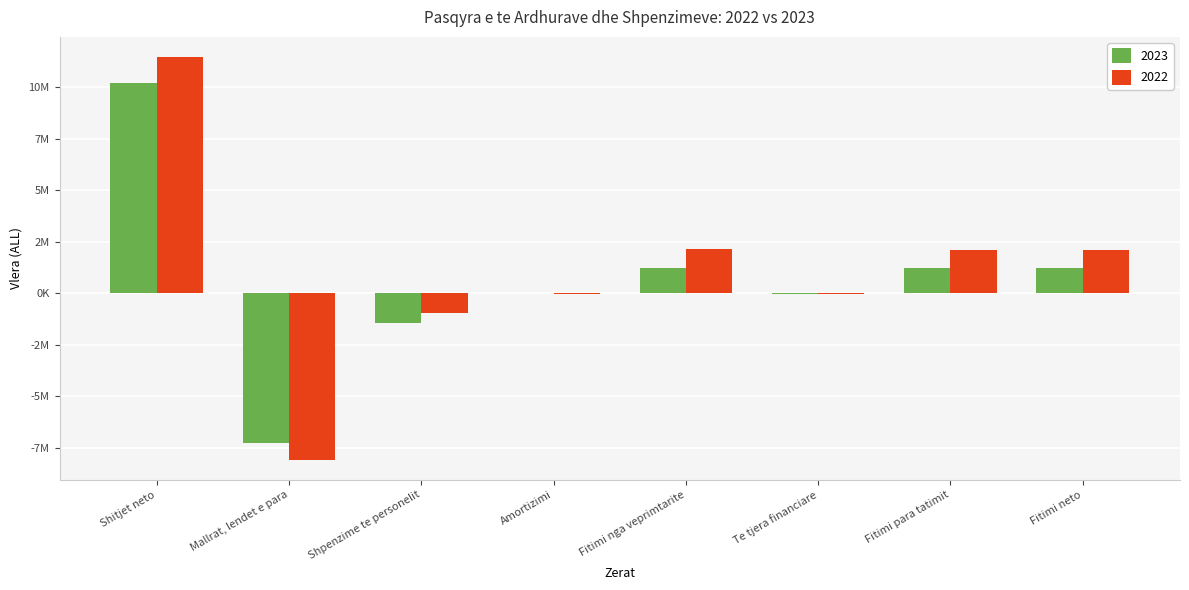

The value of 2023 at Shitjet neto is 3006627. True or false?

False